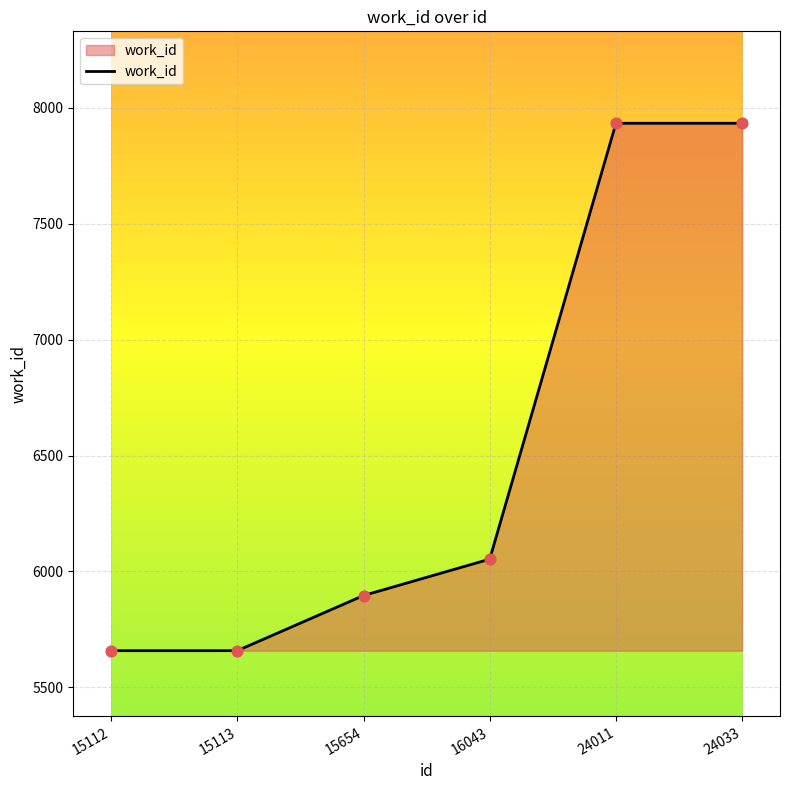

Between 15112 and 16043, which is larger?

16043